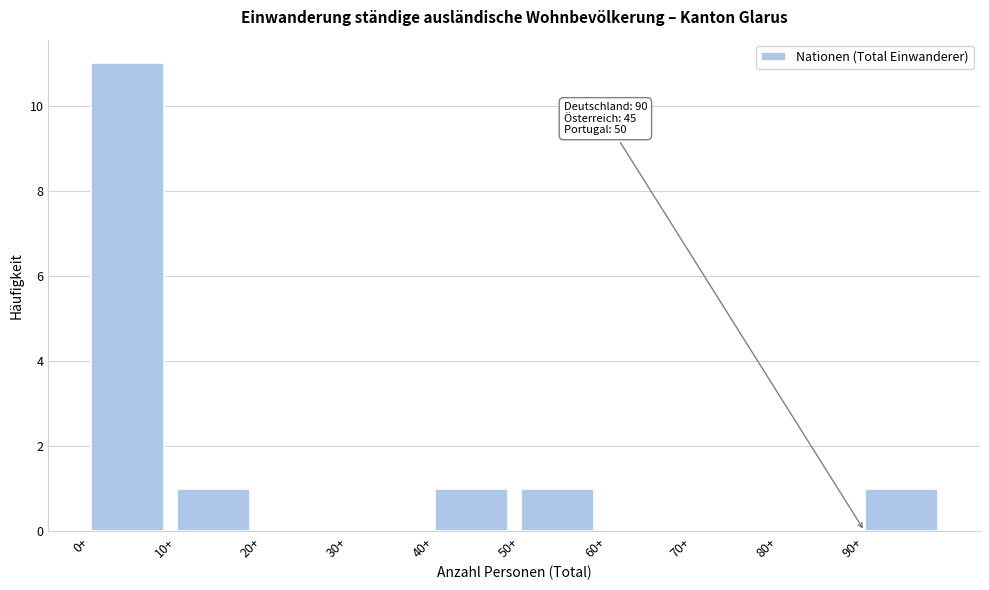

Over which range of the x-axis is the bar tallest?

0 to 10